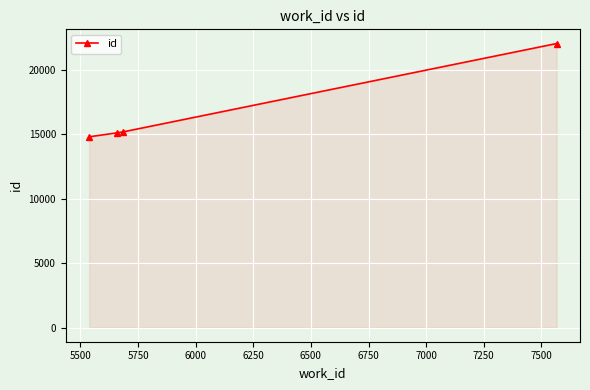

What is the sum of all values?

67170